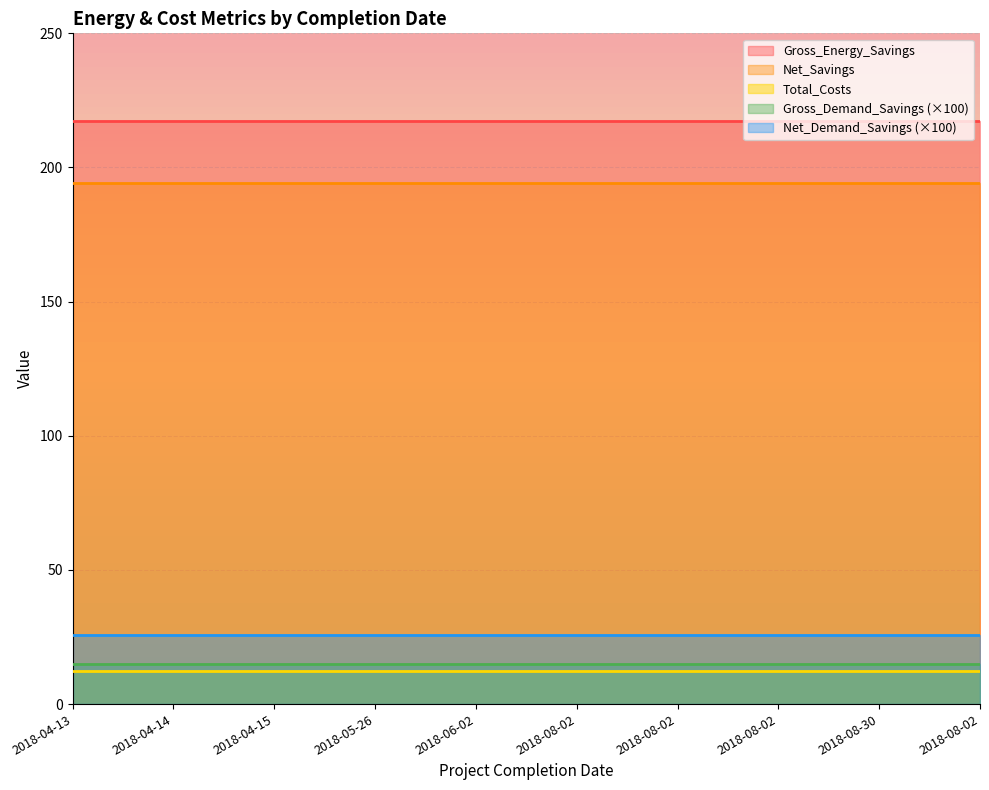

Is the value of Gross_Energy_Savings at 2018-08-02 greater than the value of Total_Costs at 2018-08-02?

Yes